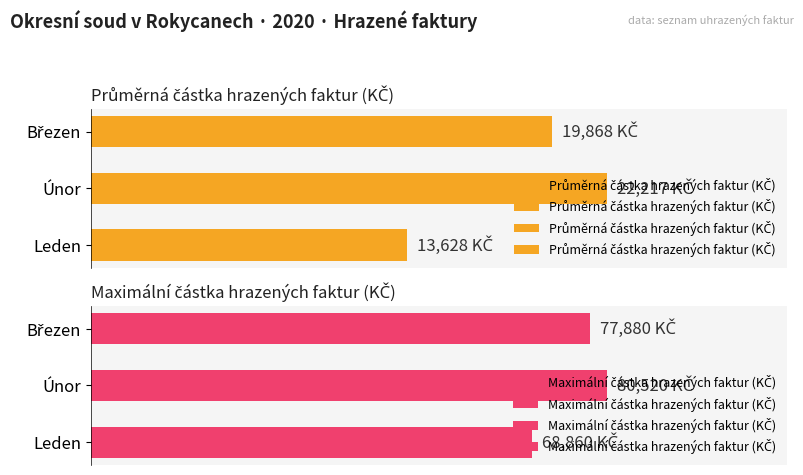

Between Leden and Březen, which series saw the biggest shift?

Maximální částka hrazených faktur (KČ)